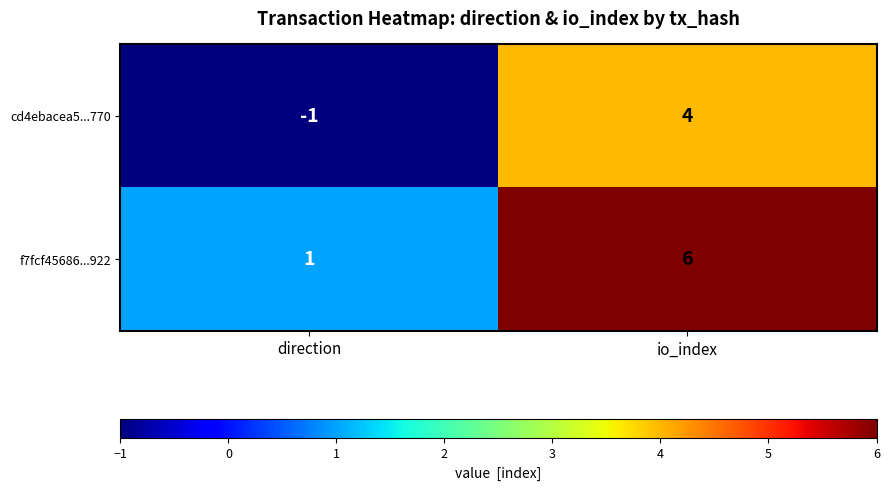

The cd4ebacea5...770 series shows 4 at io_index. True or false?

True